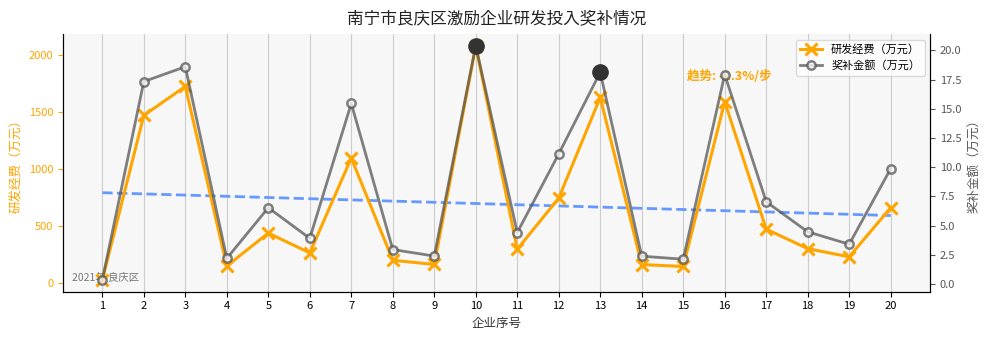

Reading right to left, extract all data points from this chart.

研发经费（万元）: 20=658.9	19=227.6	18=299.3	17=470.5	16=1589.6	15=142.6	14=159.5	13=1626.8	12=743.4	11=294.4	10=2080.4	9=160.2	8=197.6	7=1094.8	6=261.9	5=436.2	4=146.9	3=1723.8	2=1469.3	1=23.9
奖补金额（万元）: 20=9.9	19=3.4	18=4.5	17=7.0	16=17.9	15=2.1	14=2.4	13=18.1	12=11.2	11=4.4	10=20.4	9=2.4	8=3.0	7=15.5	6=3.9	5=6.5	4=2.2	3=18.6	2=17.3	1=0.3